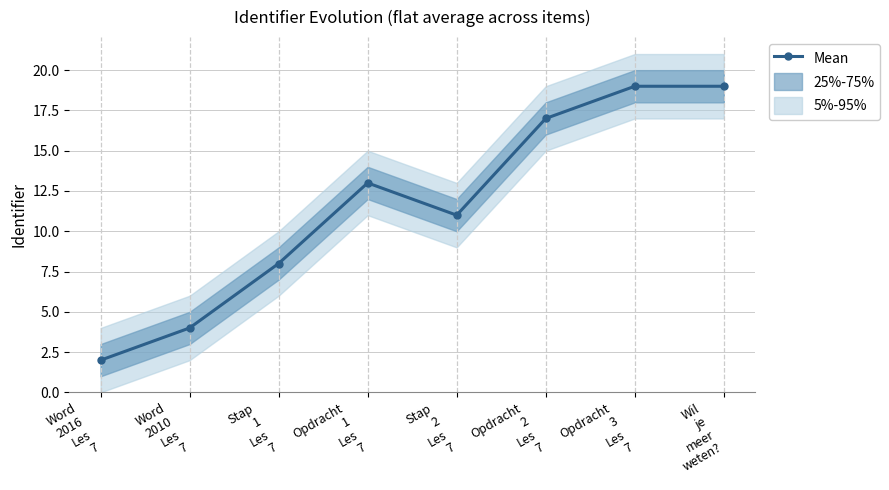

Reading left to right, what are all the values shown in this chart?

Word
2016
Les
7=2	Word
2010
Les
7=4	Stap
1
Les
7=8	Opdracht
1
Les
7=13	Stap
2
Les
7=11	Opdracht
2
Les
7=17	Opdracht
3
Les
7=19	Wil
je
meer
weten?=19